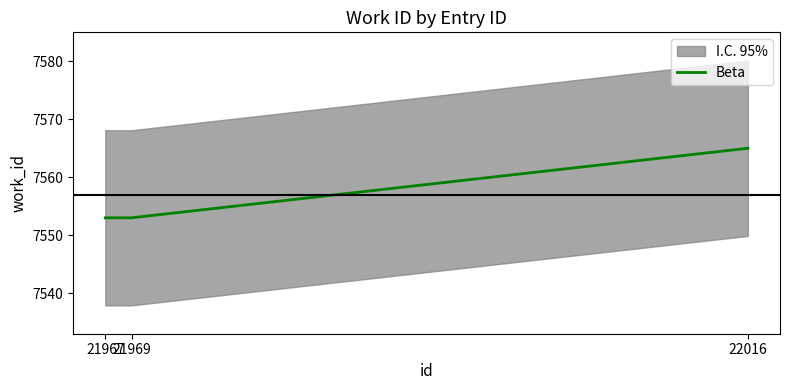

What is the difference between the maximum and second lowest values?

12